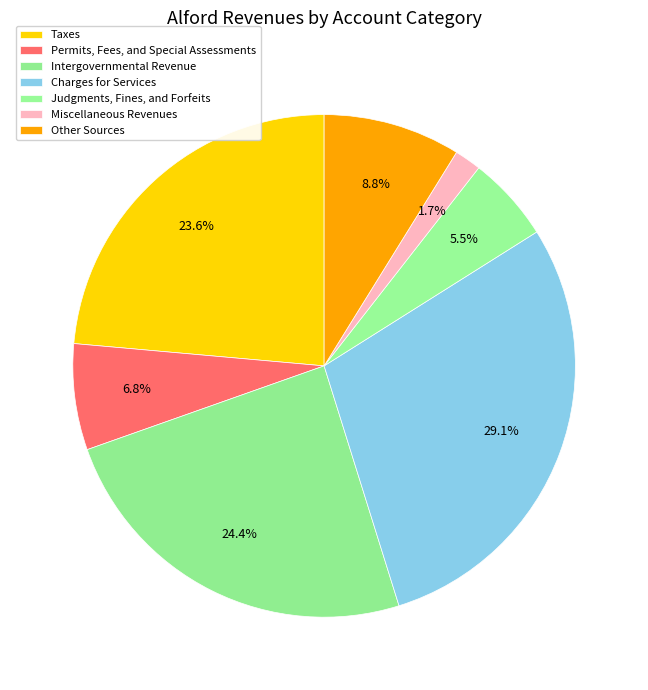

The Permits, Fees, and Special Assessments slice represents 1% of the pie. True or false?

False